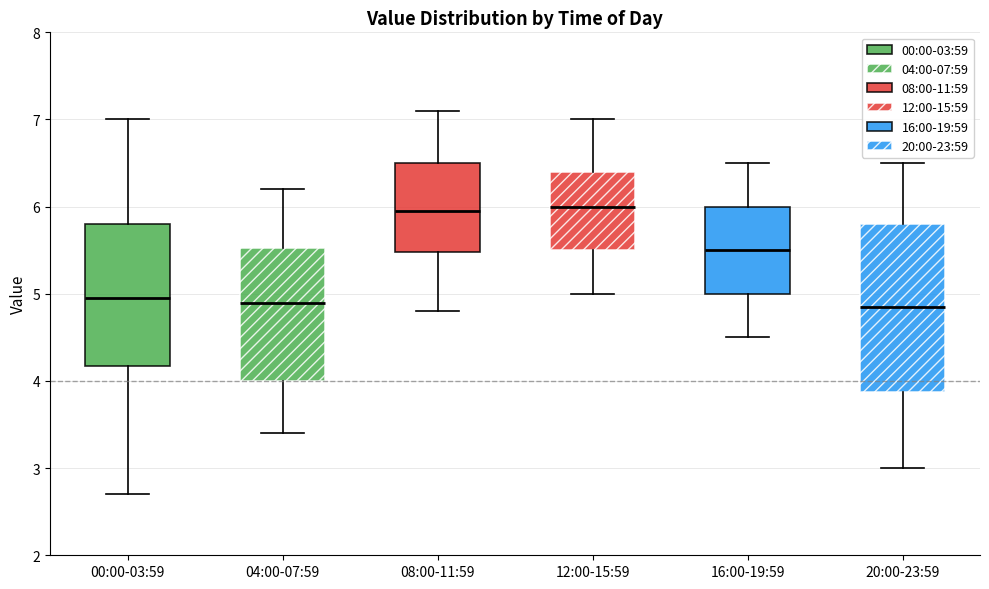

Reading left to right, transcribe this box plot: for each box, give where its median line is, the range the box spans, and where its two whiskers end, as read against the y-axis. The values are not printed on the chart, so give them approximately, as read against the axis.

00:00-03:59: median 5.0, box 4.2 to 5.8, whiskers 2.7 to 7.0
04:00-07:59: median 4.9, box 4.0 to 5.5, whiskers 3.4 to 6.2
08:00-11:59: median 6.0, box 5.5 to 6.5, whiskers 4.8 to 7.1
12:00-15:59: median 6.0, box 5.5 to 6.4, whiskers 5.0 to 7.0
16:00-19:59: median 5.5, box 5.0 to 6.0, whiskers 4.5 to 6.5
20:00-23:59: median 4.9, box 3.9 to 5.8, whiskers 3.0 to 6.5